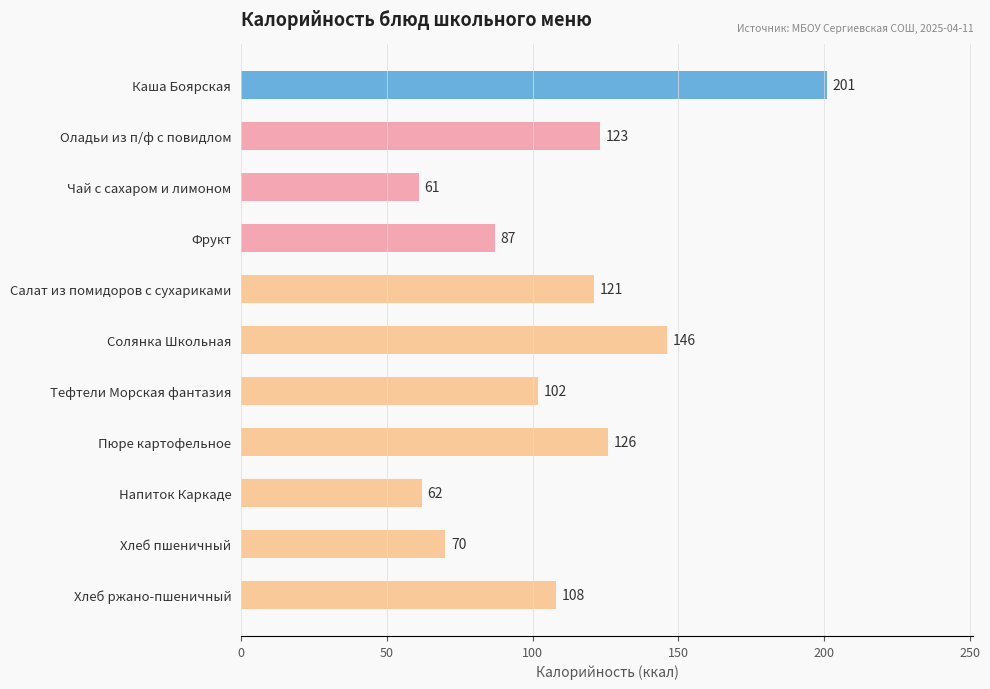

What is the difference between the maximum and minimum values?

140